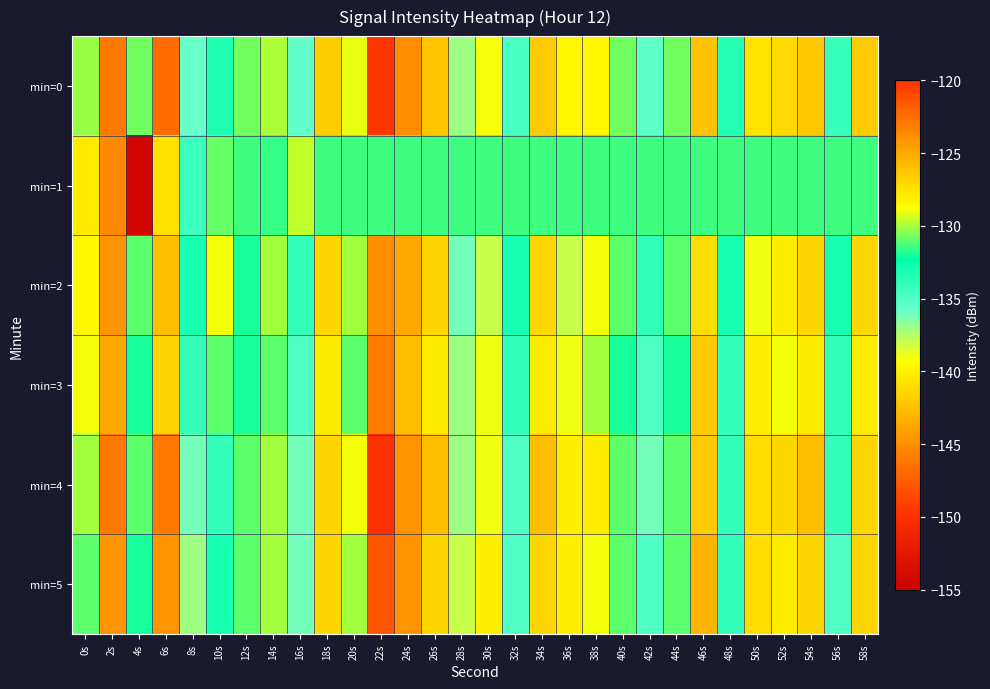

How many distinct data groups are displayed?

6